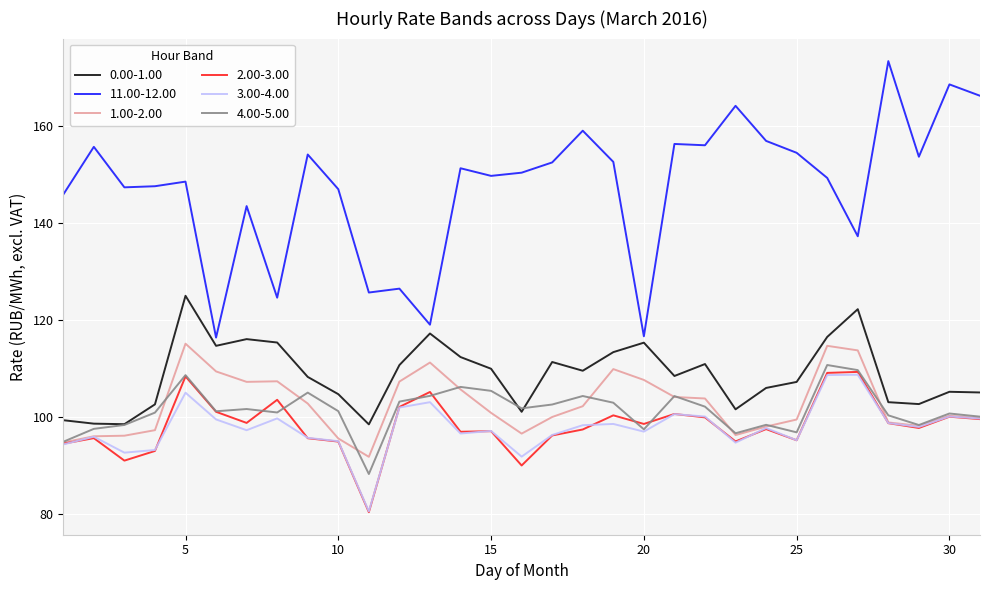

Which series has the widest spread of values?

11.00-12.00